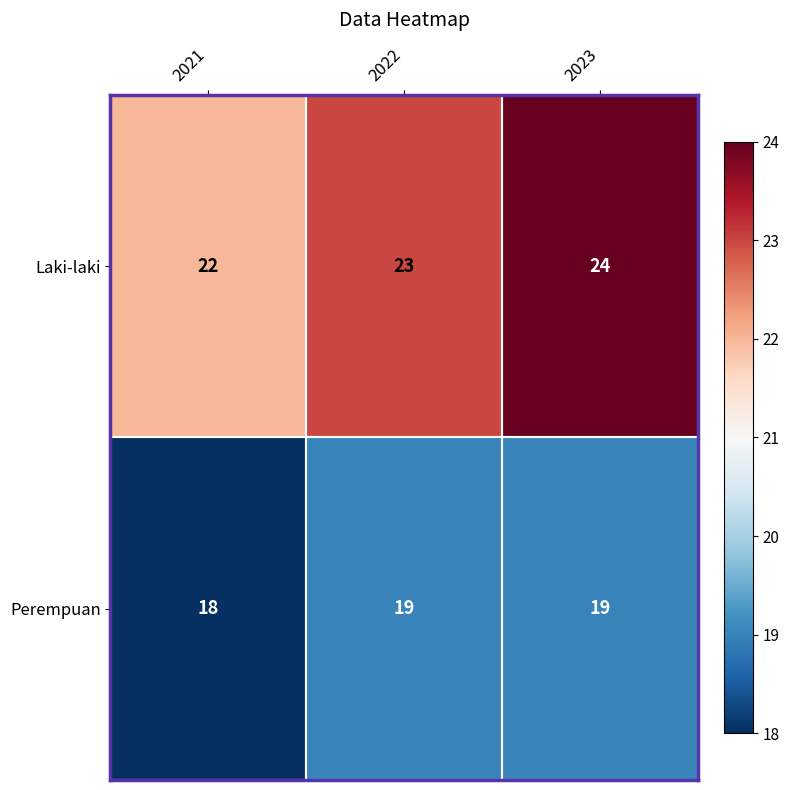

What is the sum of all Laki-laki values?

69